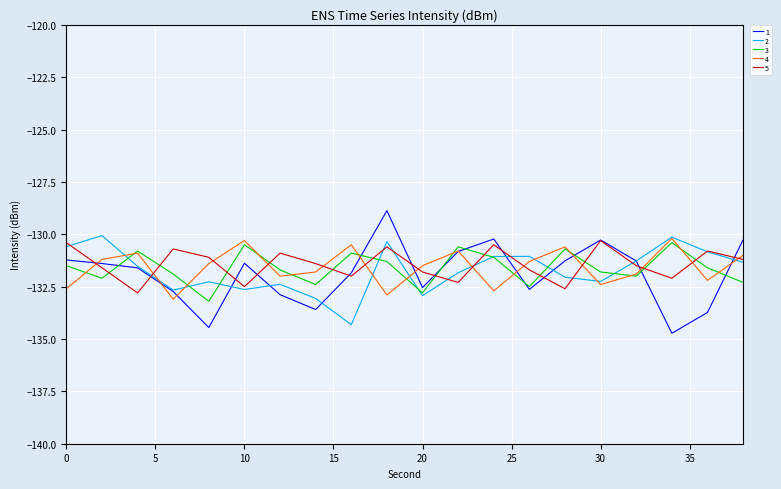

What is the smallest value displayed?

-134.7